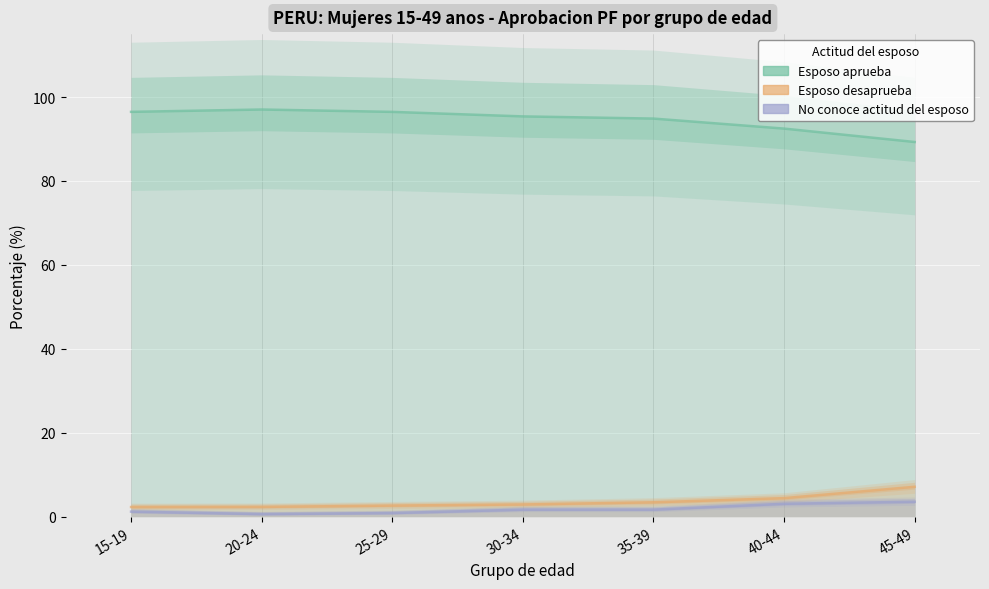

How many lines are shown in the chart?

3